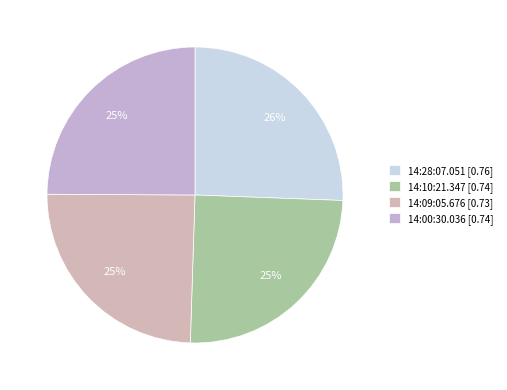

What portion of the pie excludes 14:28:07.051?

74.4%